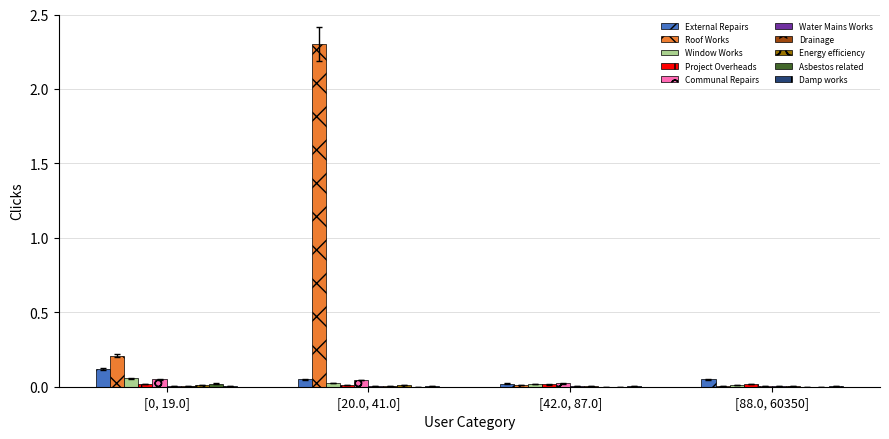

At which category is the sum across all series the highest?

[20.0, 41.0]